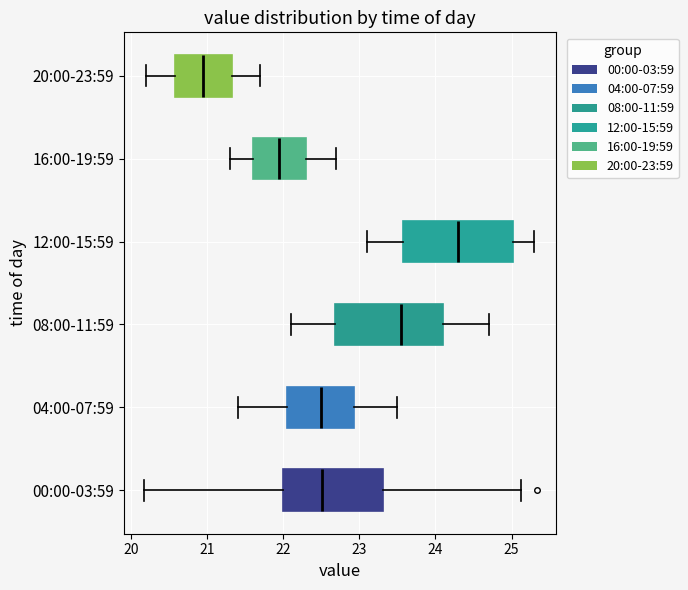

Which box has the furthest to the right median line?

12:00-15:59